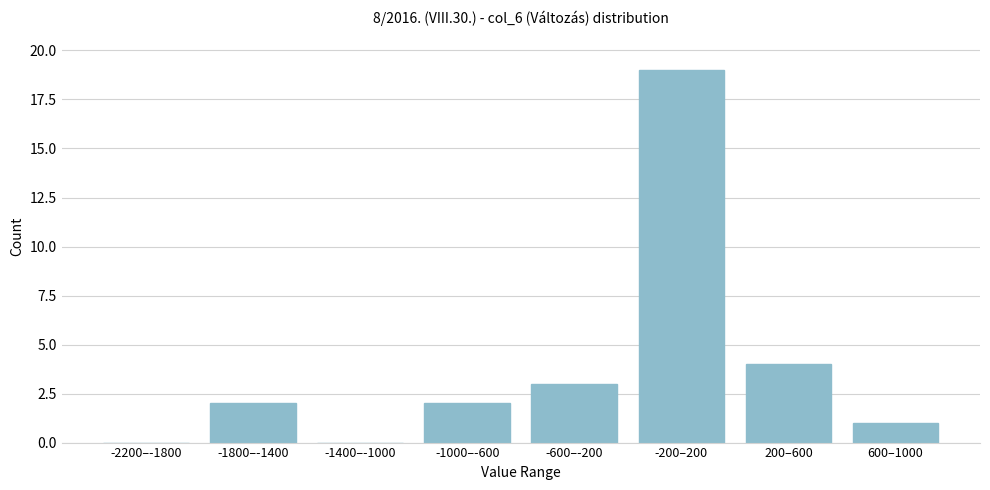

Reading right to left, extract all data points from this chart.

600–1000=1	200–600=4	-200–200=19	-600–-200=3	-1000–-600=2	-1400–-1000=0	-1800–-1400=2	-2200–-1800=0